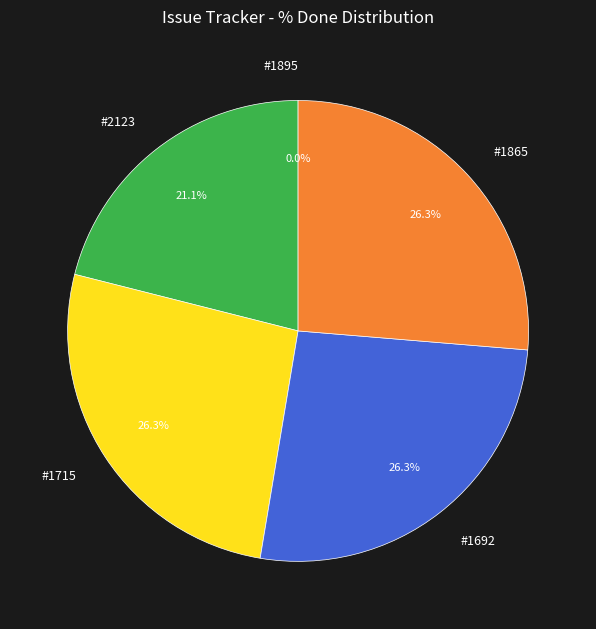

Is the sum of #2123 and #1865 greater than half?

No